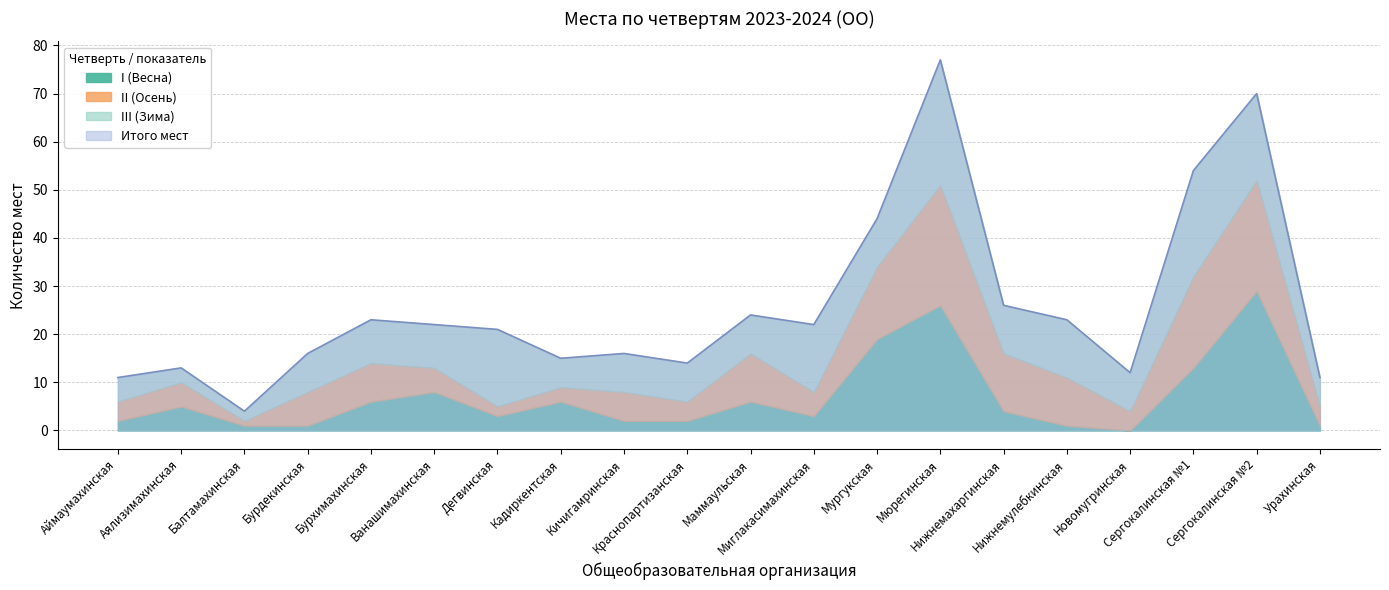

What position from the left is Краснопартизанская?

10